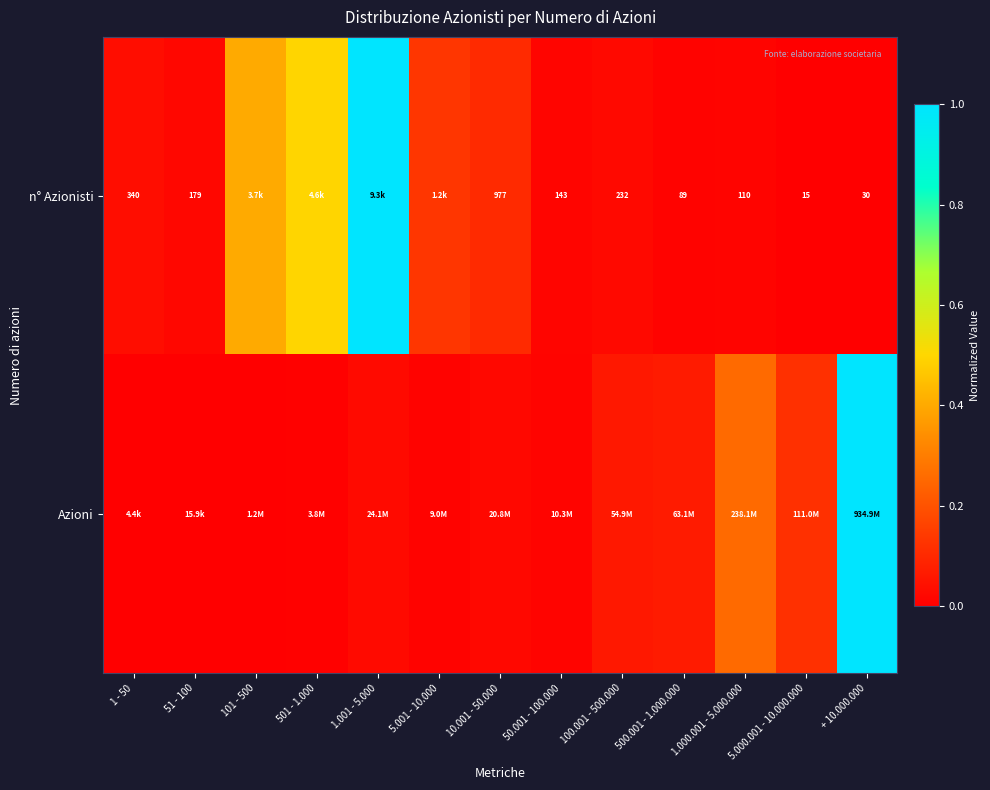

What is the sum of all Azioni values?

1.6